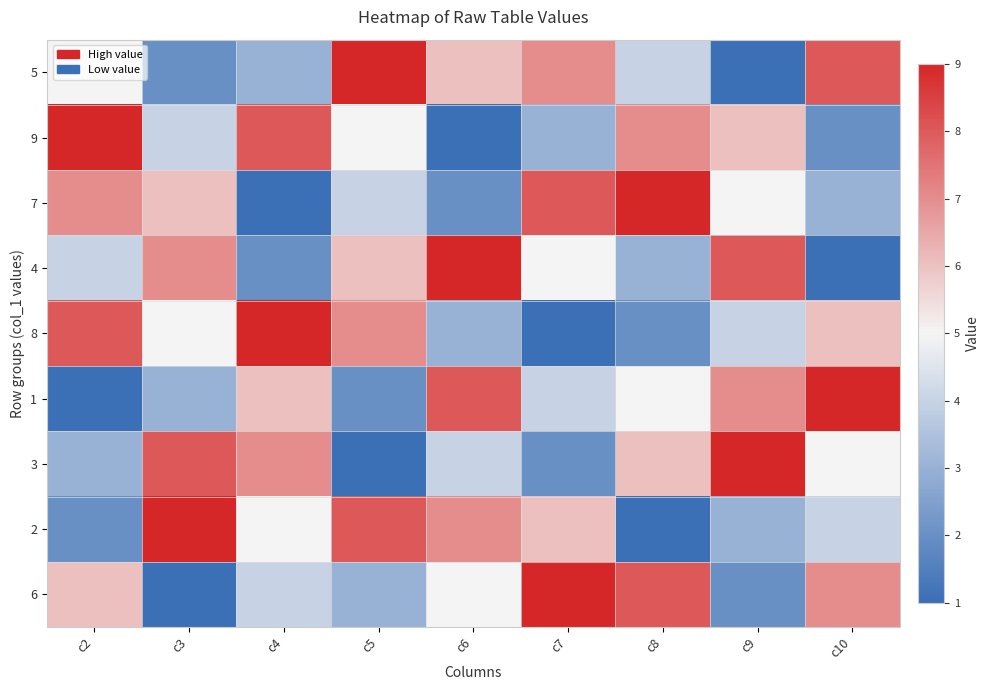

What is the total value across all series at c6?

45